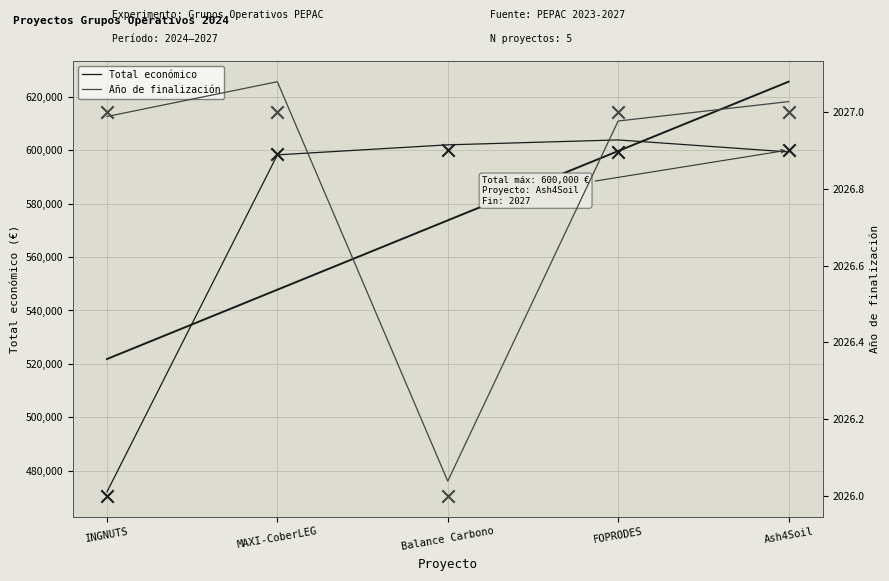

Which series contains the lowest Y value?

Año de finalización